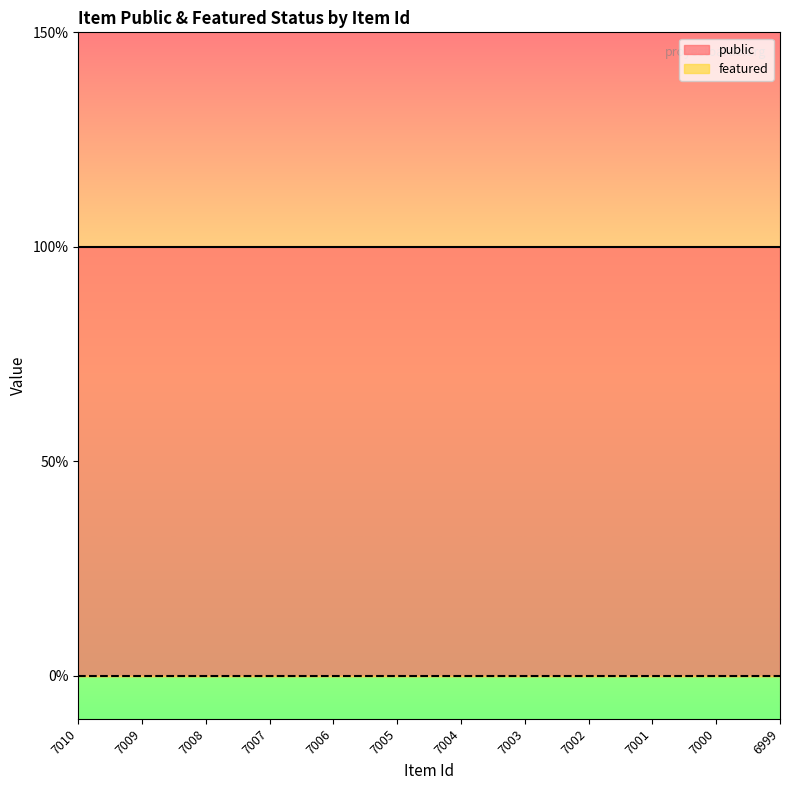

True or false: featured has more than 0 points higher than both neighbors.

False